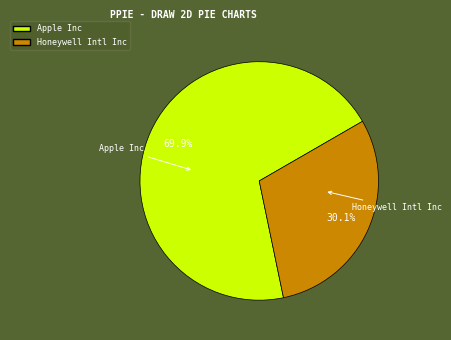

Which slice is the smallest?

Honeywell Intl Inc